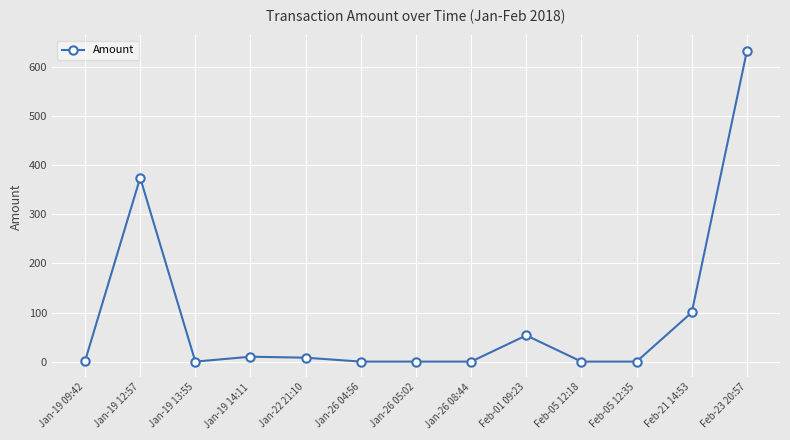

What is the sum of all values?

1180.3